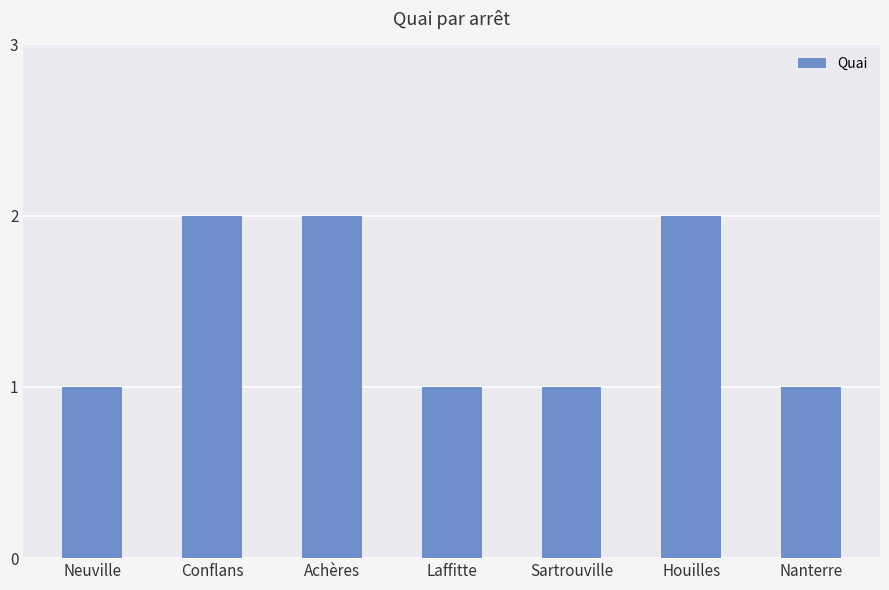

Does the chart contain stacked bars?

No